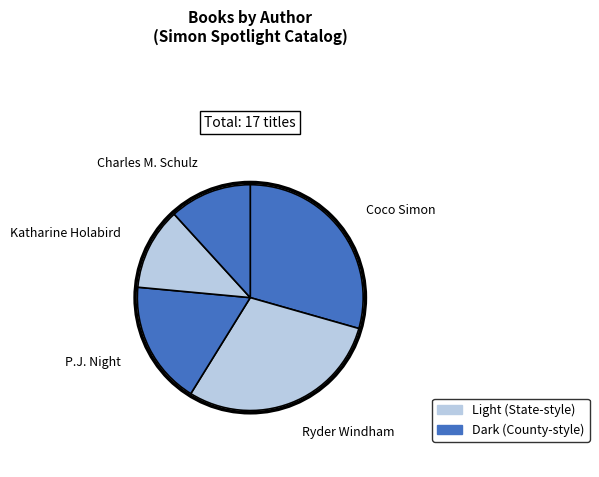

Is P.J. Night the majority of the pie?

No